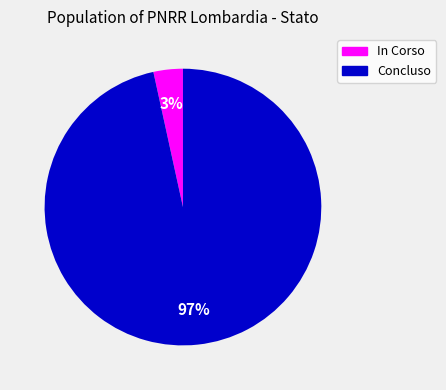

To the nearest percent, what percentage of the pie is Concluso?

97%